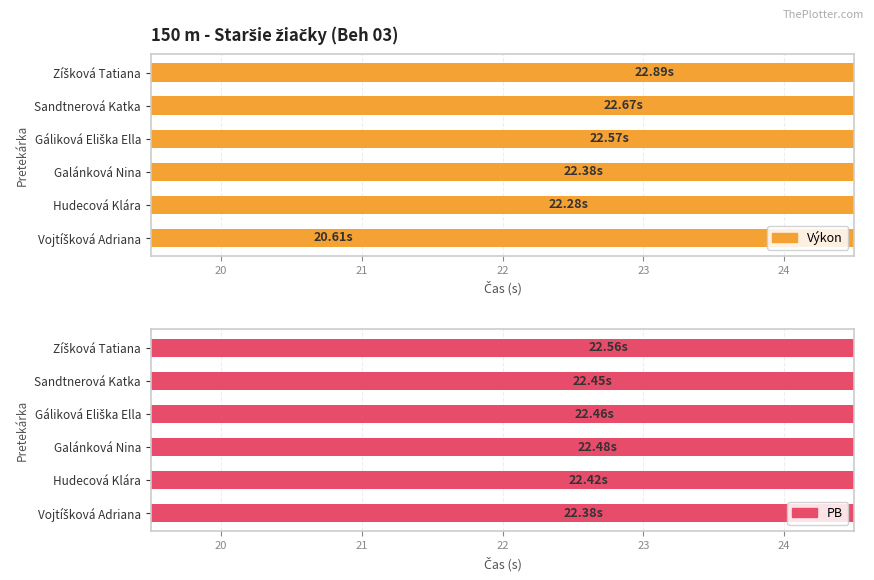

Is the value of PB at Zíšková Tatiana greater than the value of Výkon at Vojtíšková Adriana?

Yes